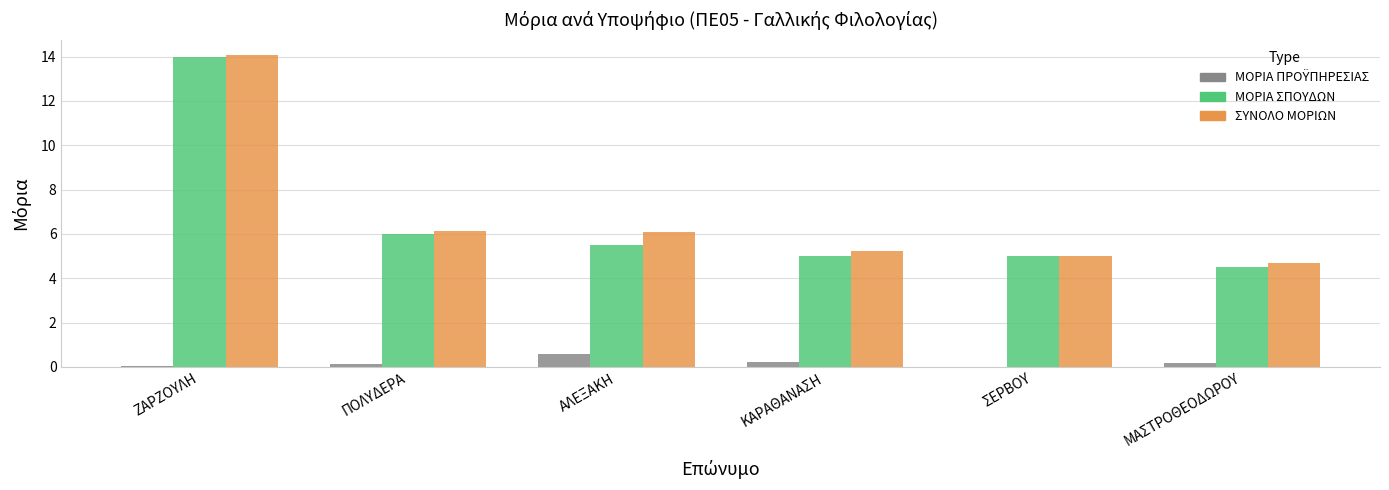

The value of ΣΥΝΟΛΟ ΜΟΡΙΩΝ at ΖΑΡΖΟΥΛΗ is 8.7. True or false?

False